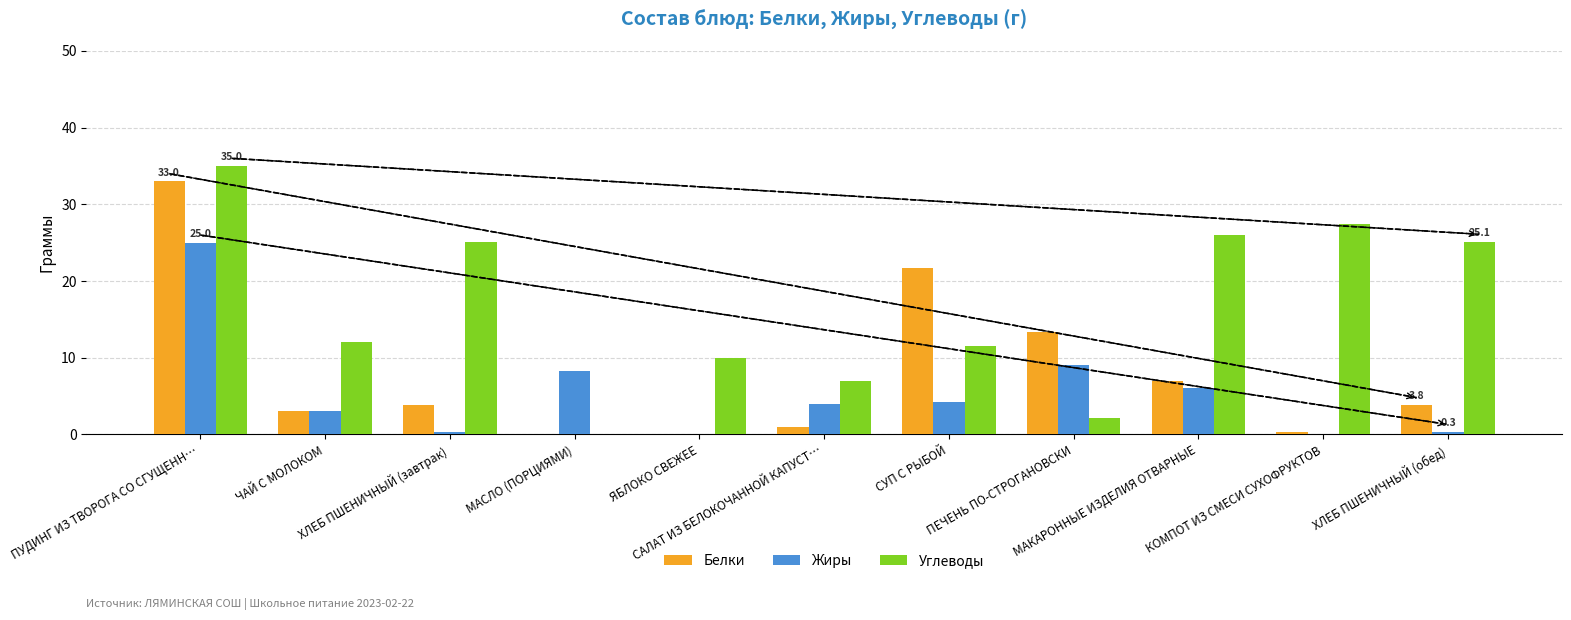

What are all the series names shown in the legend?

Белки, Жиры, Углеводы